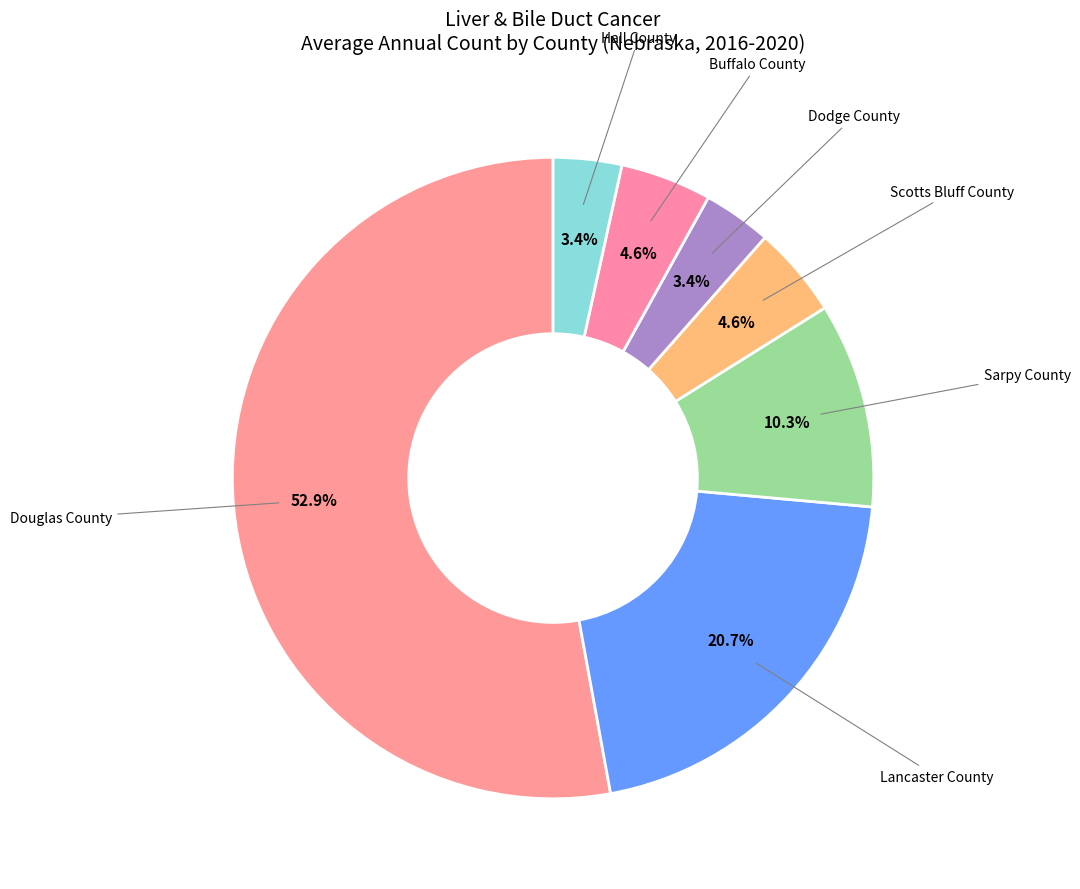

Which category accounts for the majority?

Douglas County